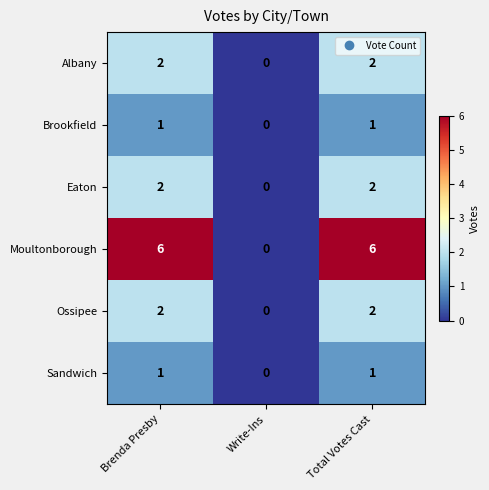

How many Eaton values are between 0 and 2?

3